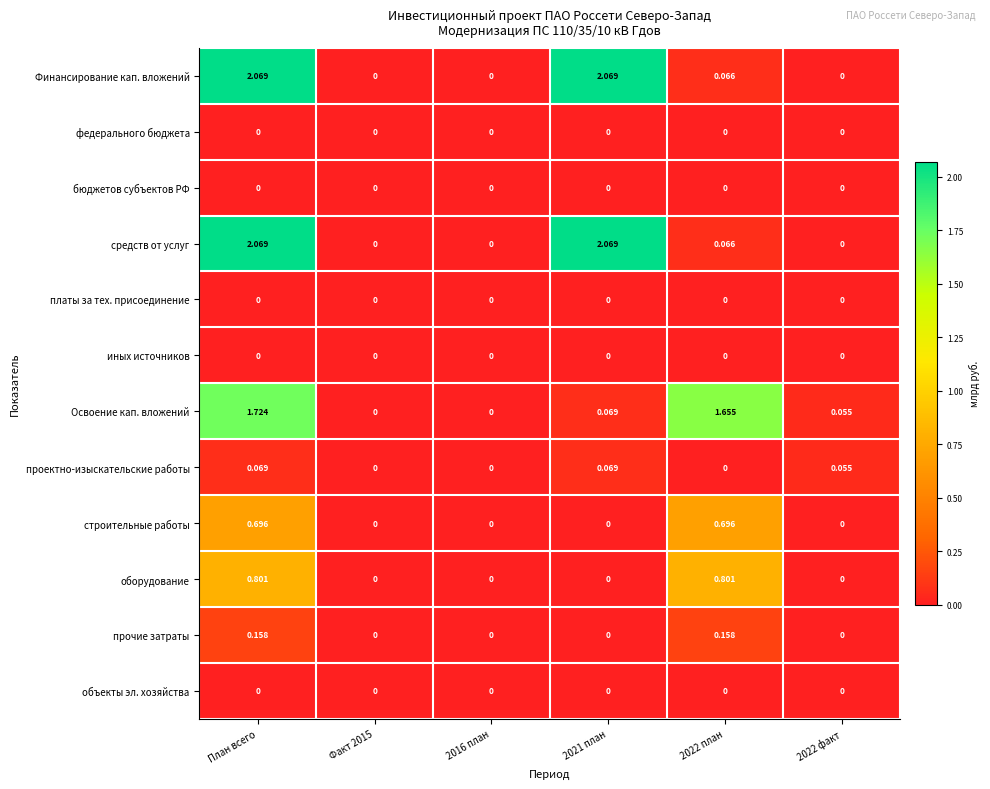

At which category is the sum across all series the highest?

План всего